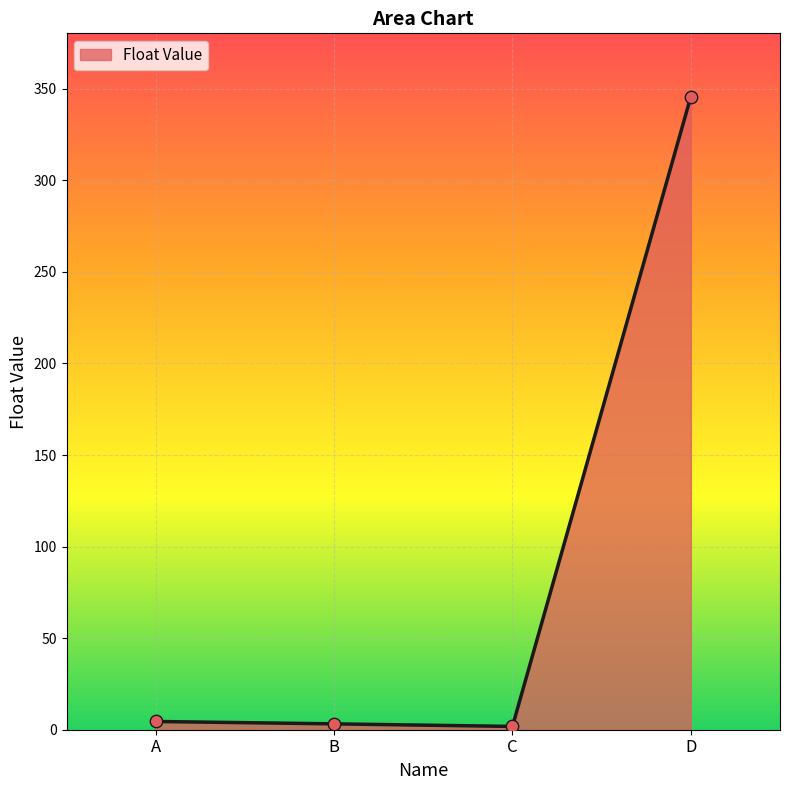

What is the change in value from C to D?

+343.9